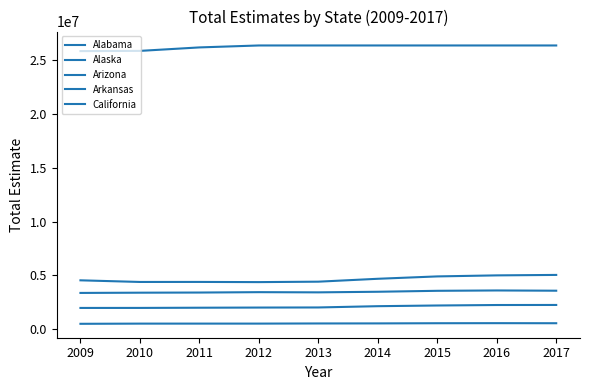

Is it true that Alaska equals 216220 at 2011?

False